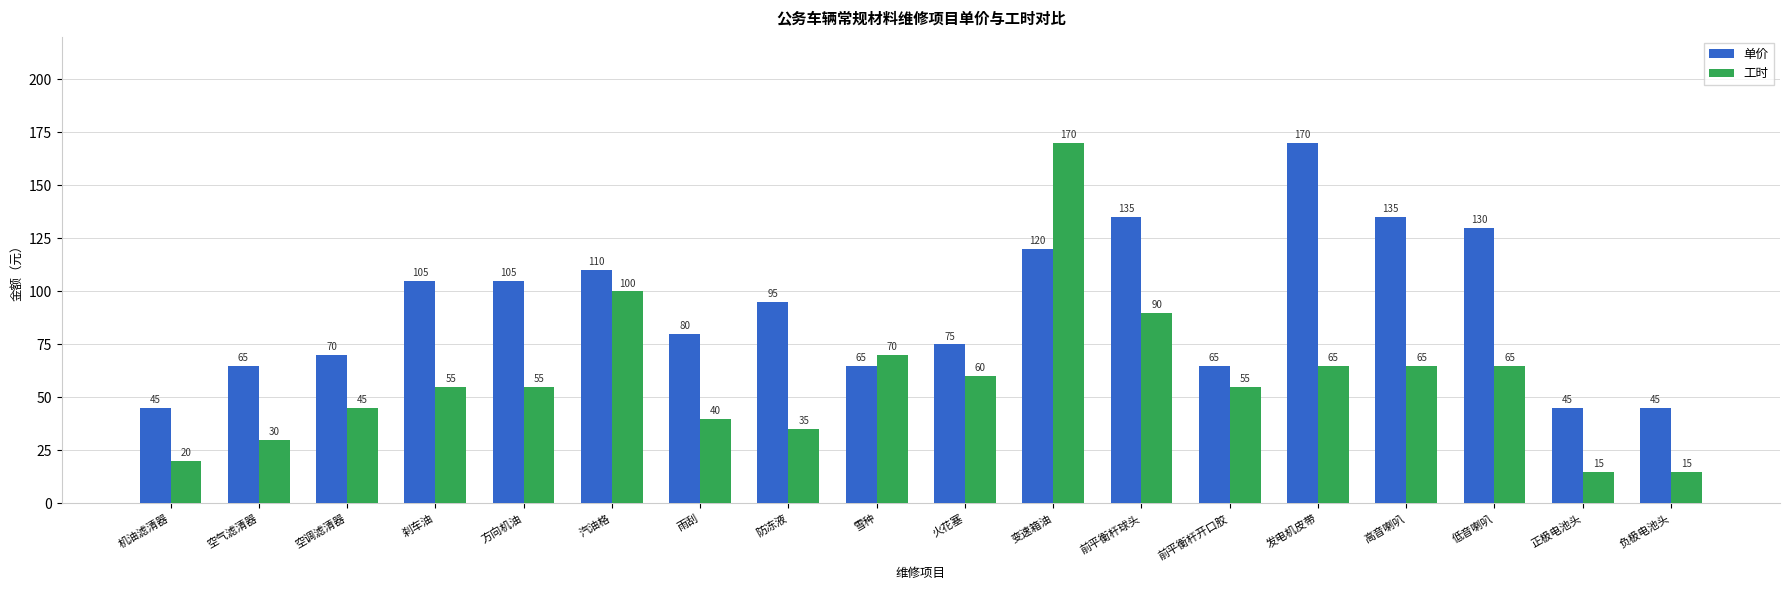

What is the highest value of the 工时 series?

170